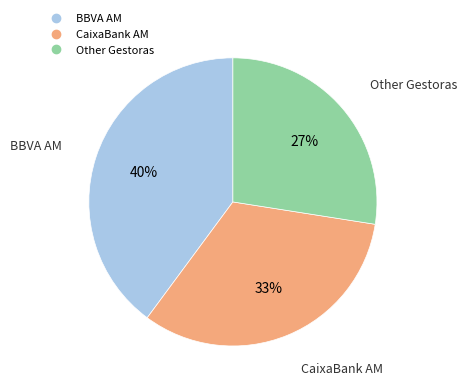

To the nearest percent, what is the average slice percentage?

33%